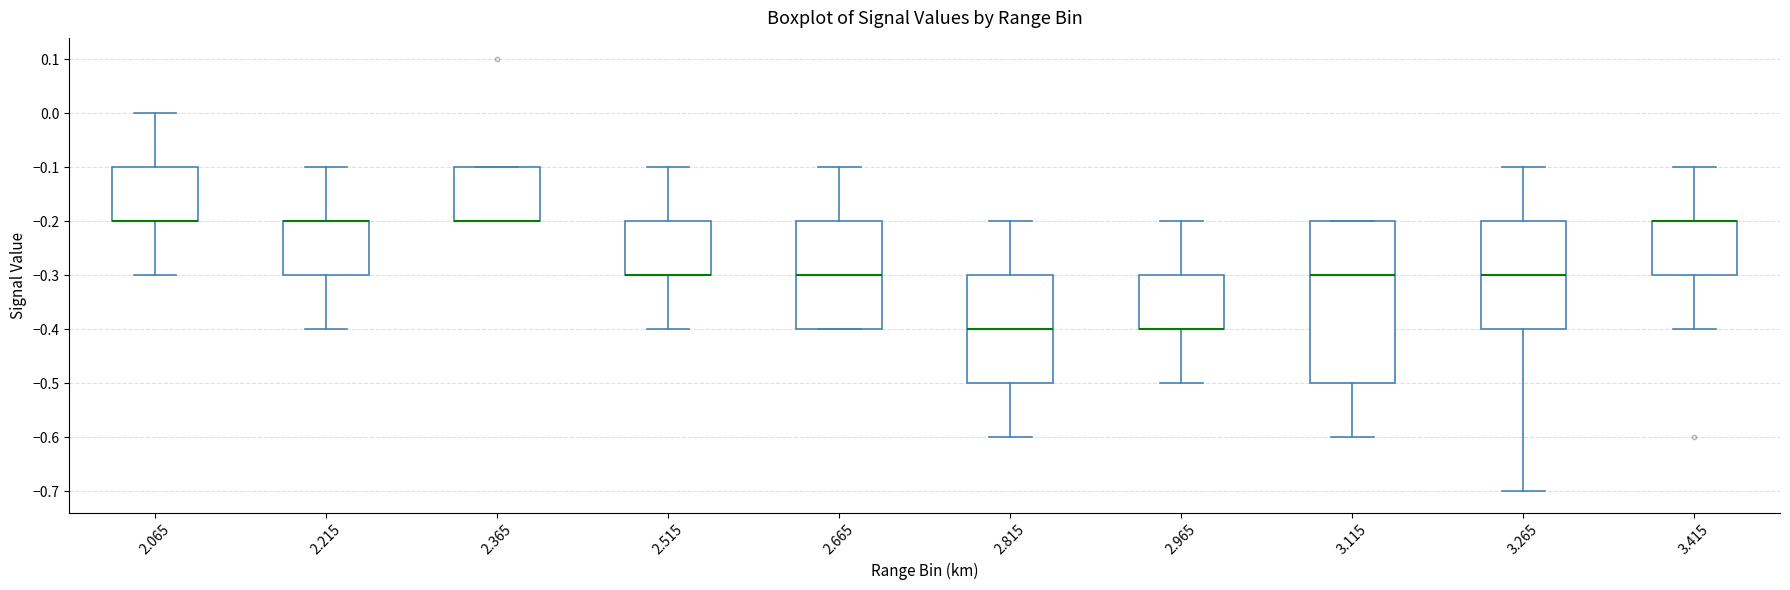

Comparing the boxes themselves (not the whiskers), which one is the tallest?

3.115